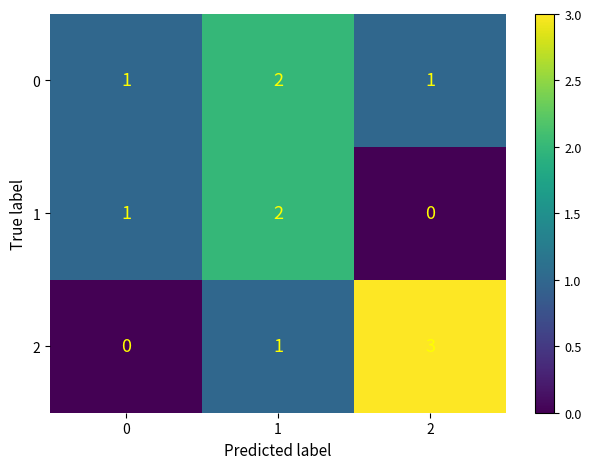

List the labels in order of 2 value, largest first.

2, 1, 0